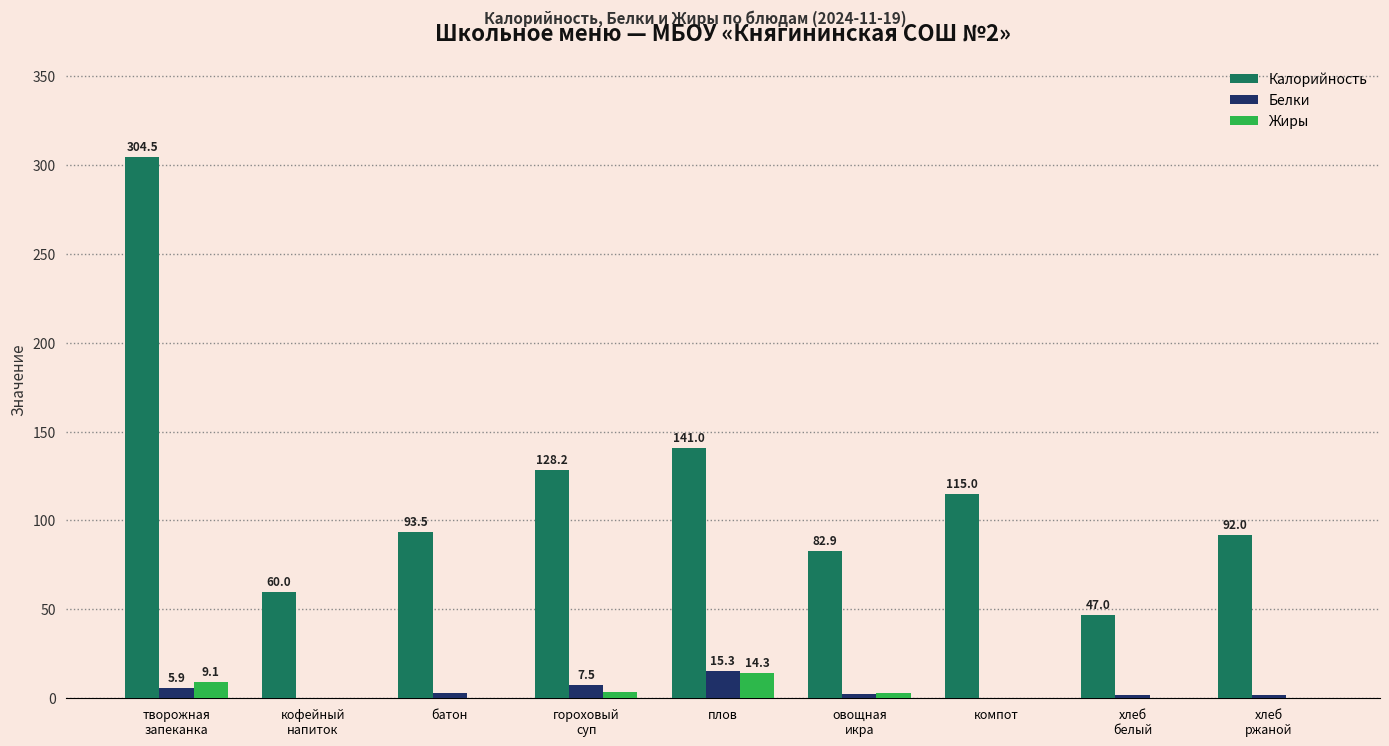

True or false: Жиры has a value of 14.3 at плов.

True